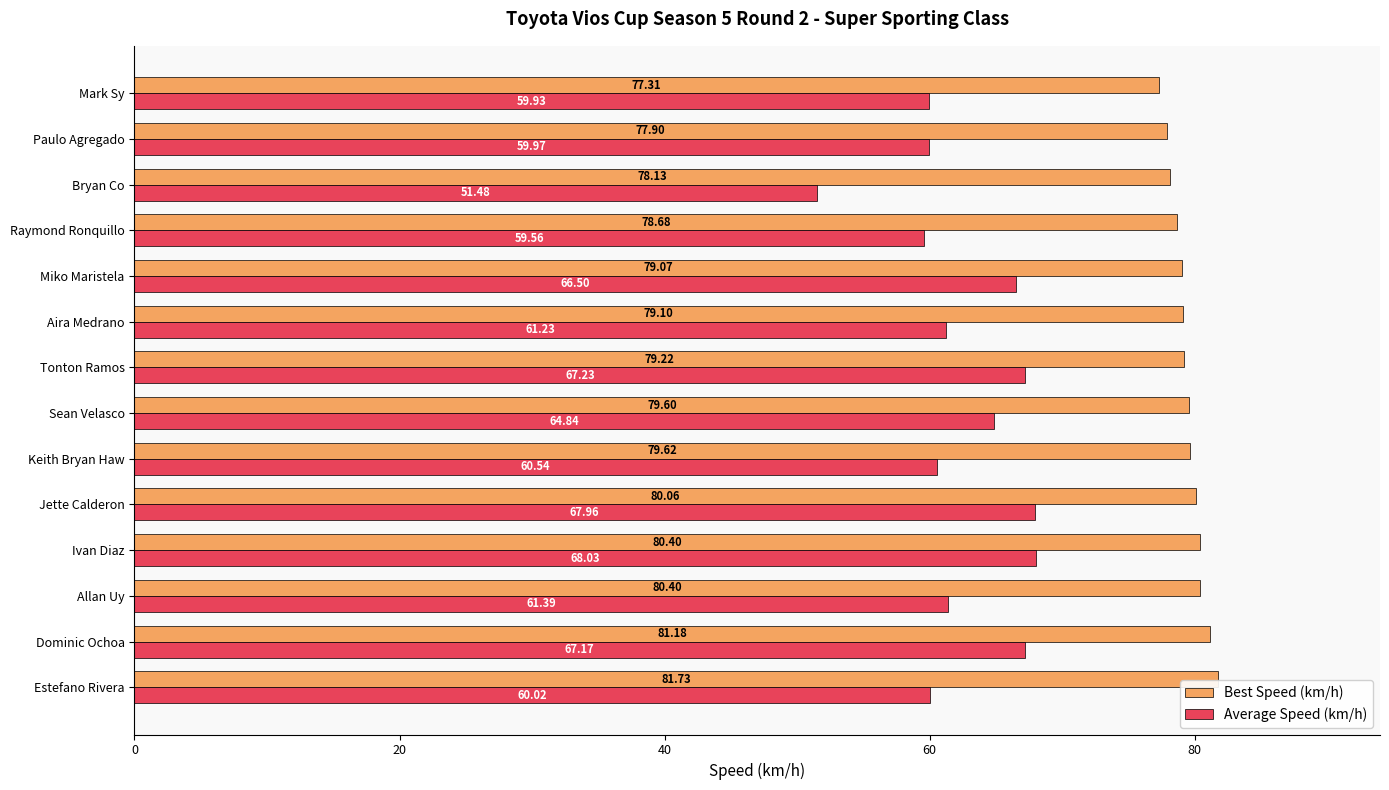

At how many categories does at least one series exceed 68?

14